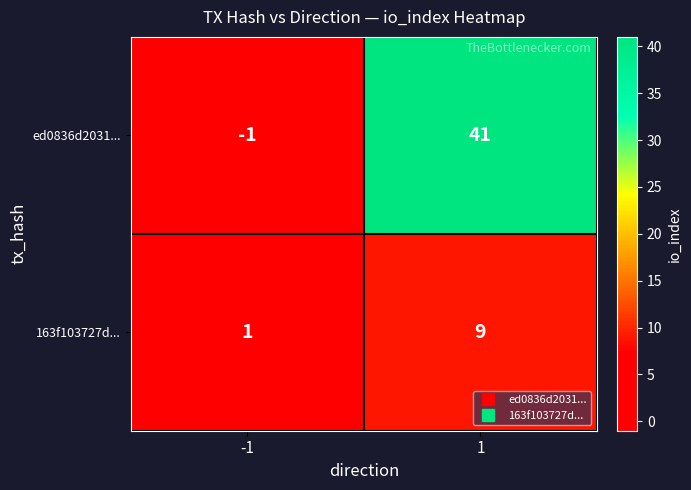

What is the sum of the ed0836d2031... values at 1 and -1?

40